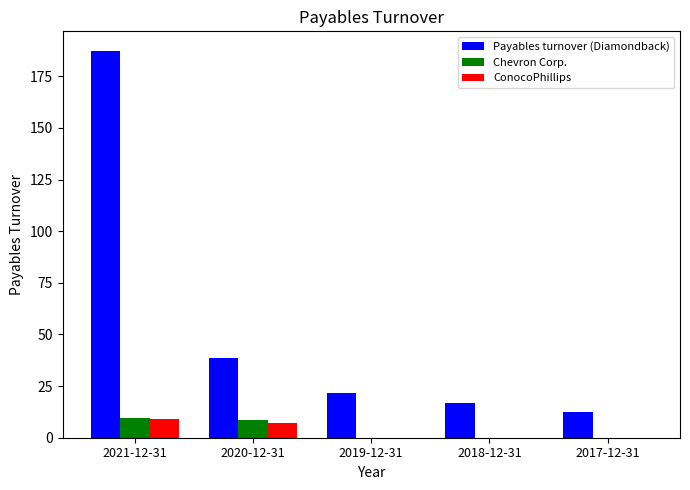

How many distinct data groups are displayed?

3